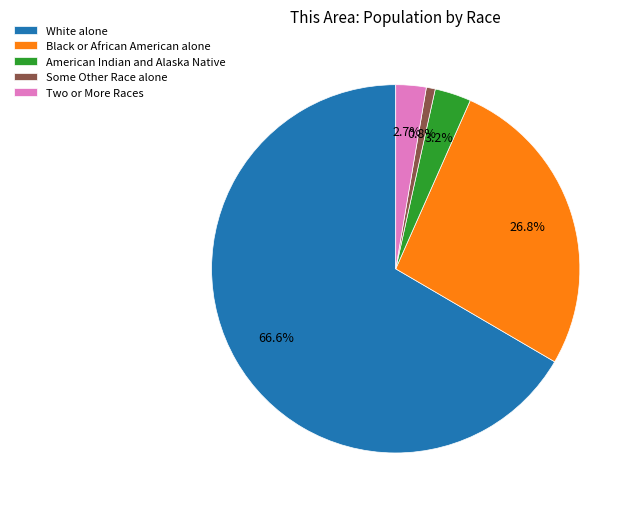

Rank the categories by value from highest to lowest.

White alone, Black or African American alone, American Indian and Alaska Native, Two or More Races, Some Other Race alone